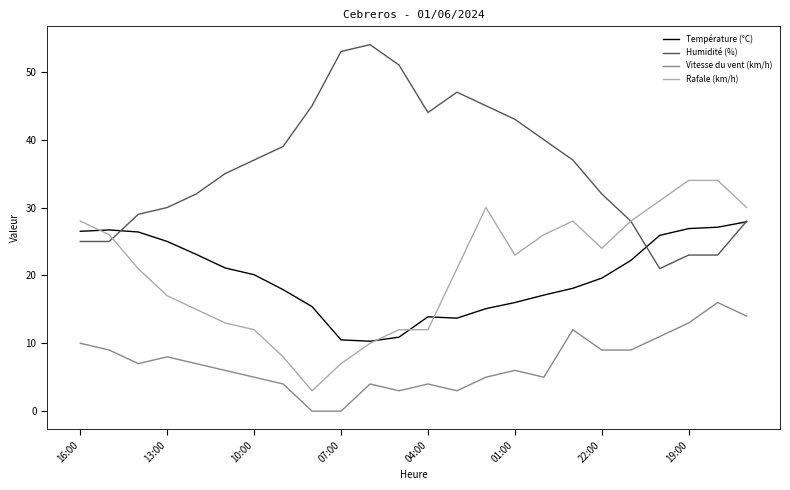

Which series has the widest spread of values?

Humidité (%)